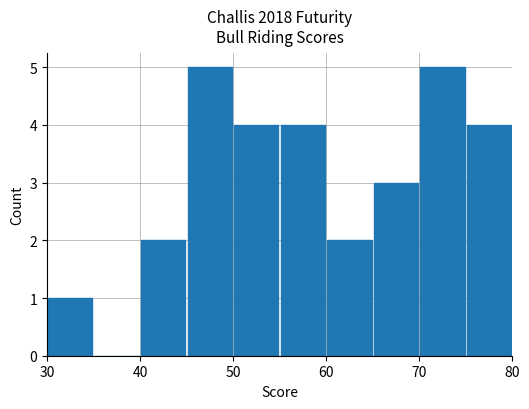

What is the greatest value displayed?

5